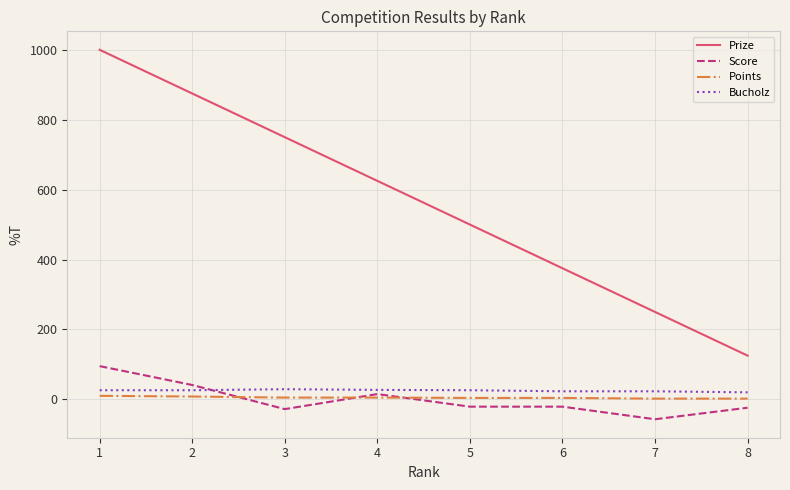

How many series are shown in this chart?

4